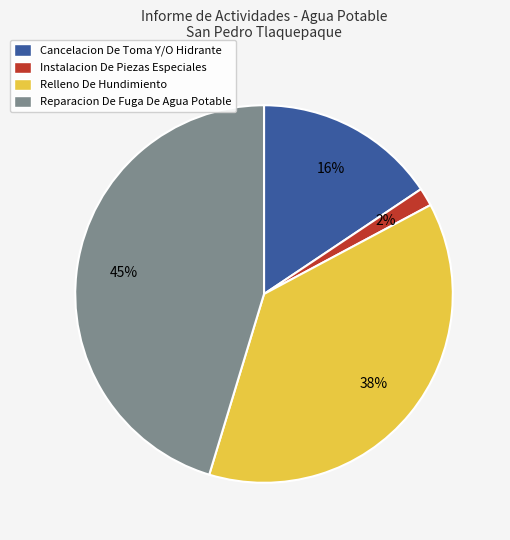

Combined, do Reparacion De Fuga De Agua Potable and Instalacion De Piezas Especiales account for over 50%?

No